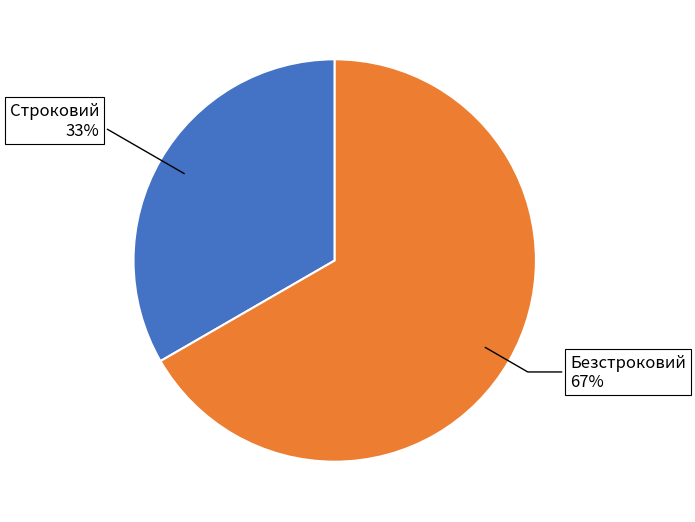

Is there a majority slice in this chart?

Yes